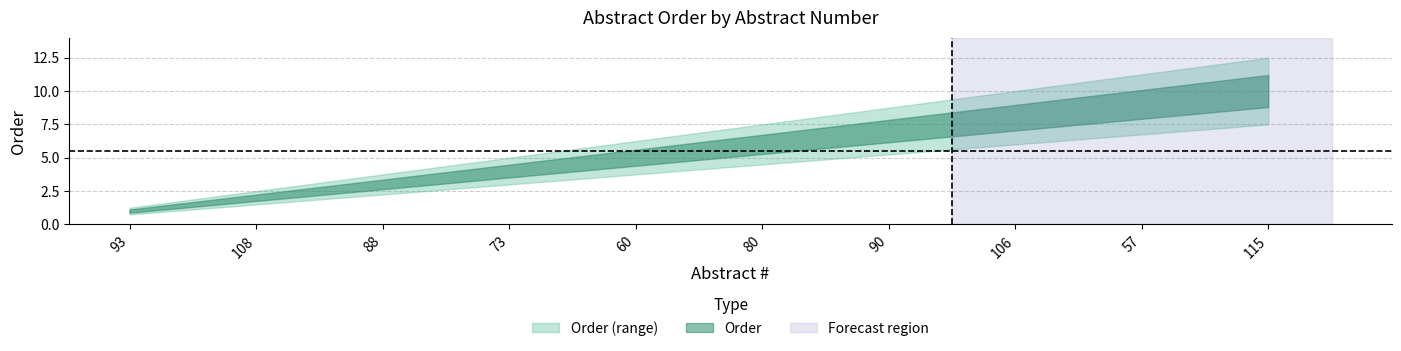

Reading right to left, list all the values displayed in this chart.

10	9	8	7	6	5	4	3	2	1